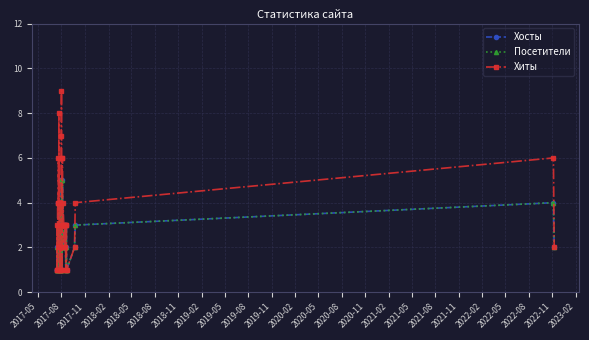

What is the average value of the Посетители series?

2